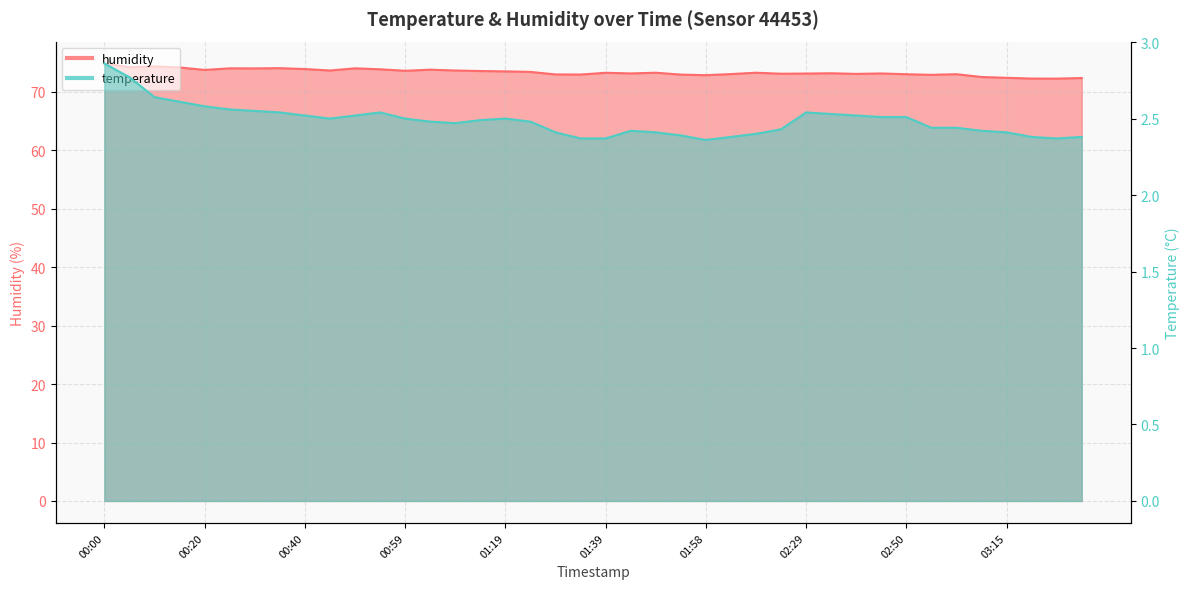

What is the maximum value shown in the chart?

74.9